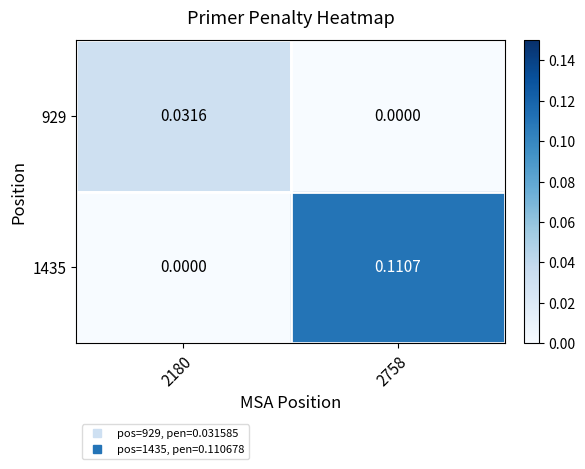

Rank the series by their maximum value, from highest to lowest.

1435, 929